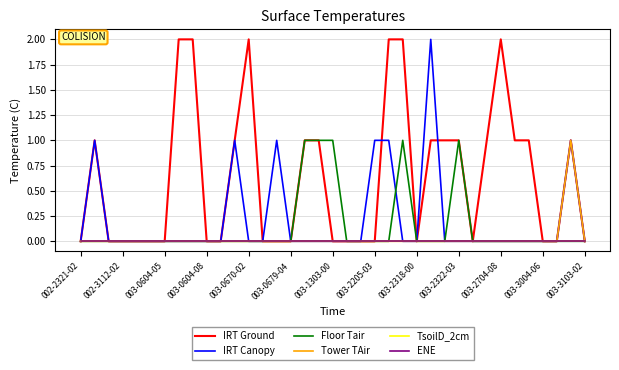

Is this an area chart (filled region under the line)?

No